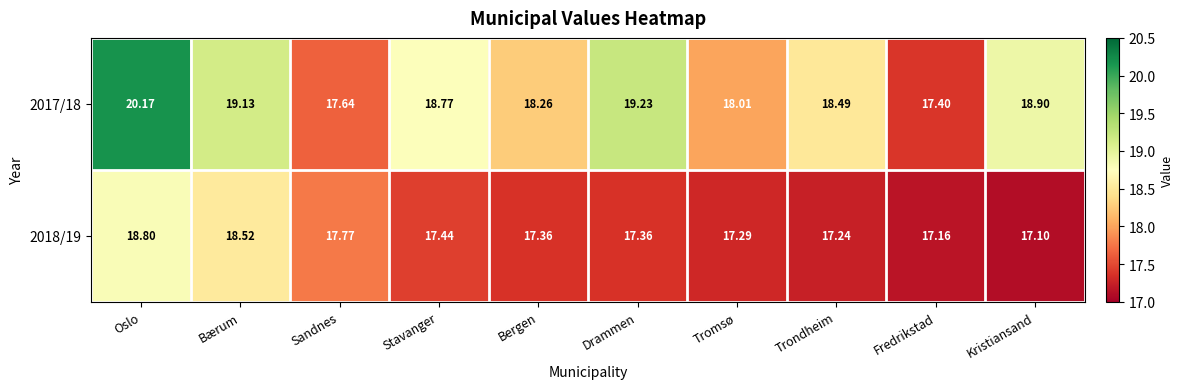

Rank the categories by 2017/18 value from highest to lowest.

Oslo, Drammen, Bærum, Kristiansand, Stavanger, Trondheim, Bergen, Tromsø, Sandnes, Fredrikstad